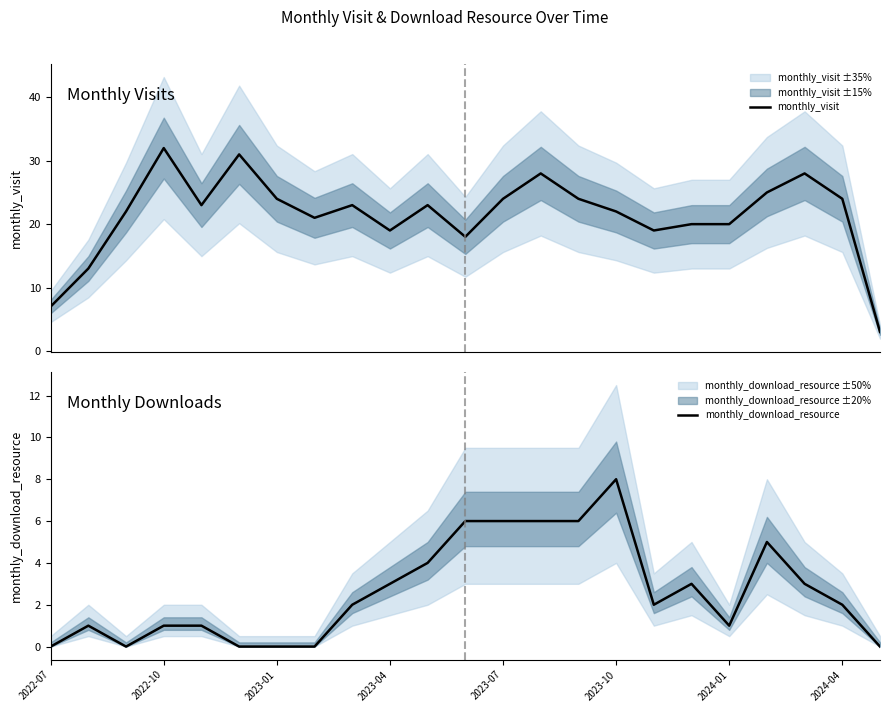

What is the highest value of the monthly_download_resource series?

8